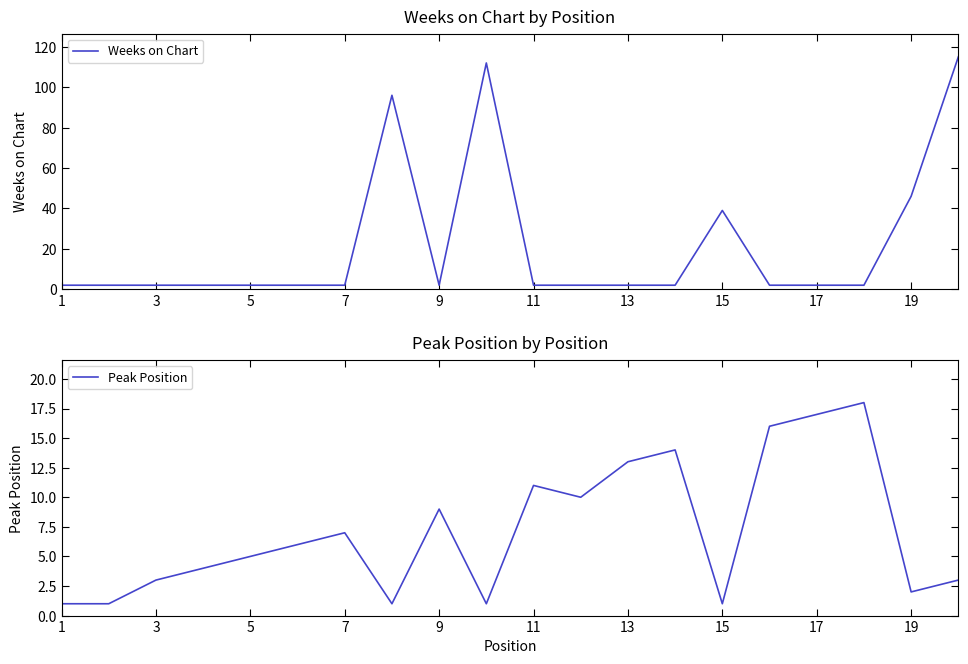

True or false: Peak Position and Weeks on Chart intersect in this chart.

True